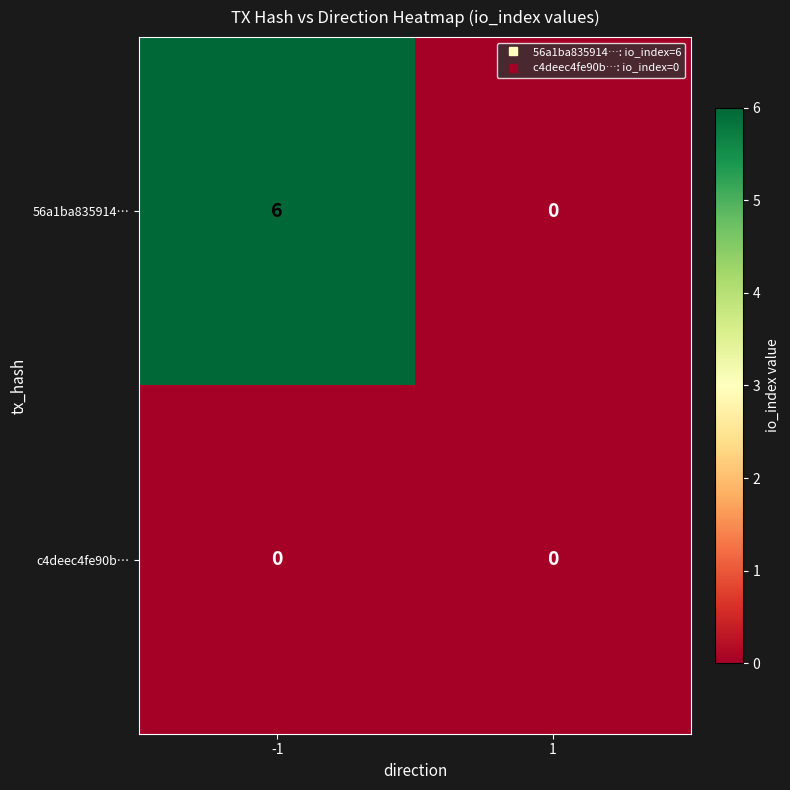

Which series has the widest spread of values?

56a1ba835914…